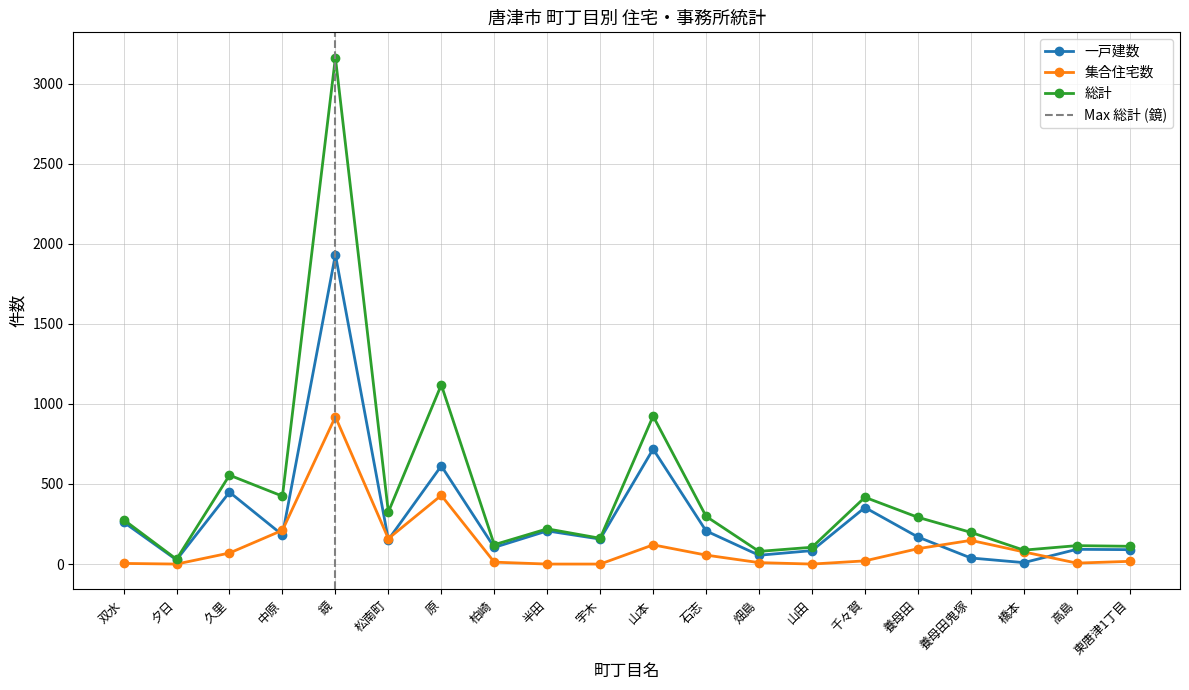

Reading right to left, what are all the values shown in this chart?

一戸建数: 東唐津1丁目=90	高島=92	橋本=9	養母田鬼塚=38	養母田=169	千々賀=353	山田=84	畑島=55	石志=207	山本=718	宇木=156	半田=207	柏崎=104	原=613	松南町=152	鏡=1932	中原=182	久里=449	夕日=26	双水=262
集合住宅数: 東唐津1丁目=17	高島=6	橋本=76	養母田鬼塚=148	養母田=96	千々賀=20	山田=0	畑島=9	石志=56	山本=120	宇木=0	半田=0	柏崎=12	原=429	松南町=159	鏡=920	中原=211	久里=69	夕日=0	双水=4
総計: 東唐津1丁目=111	高島=115	橋本=87	養母田鬼塚=198	養母田=292	千々賀=417	山田=105	畑島=79	石志=298	山本=924	宇木=161	半田=220	柏崎=121	原=1119	松南町=325	鏡=3162	中原=424	久里=555	夕日=30	双水=277